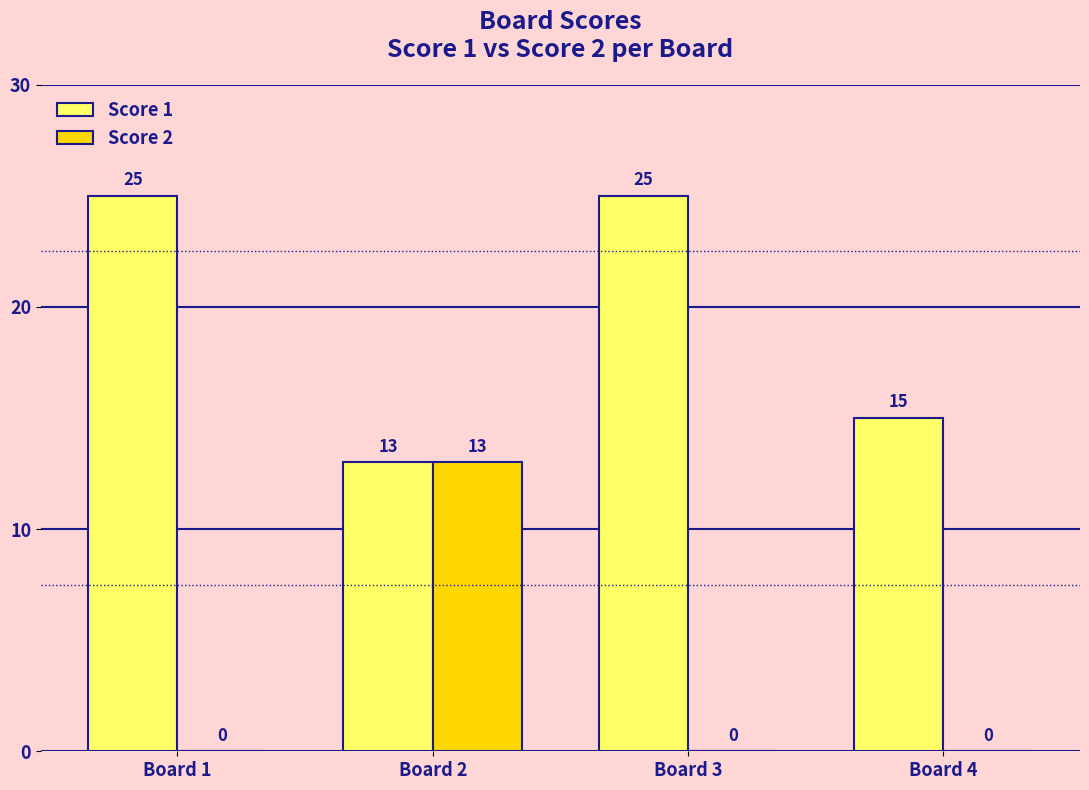

Is the value of Score 1 at Board 2 greater than the value of Score 2 at Board 1?

Yes